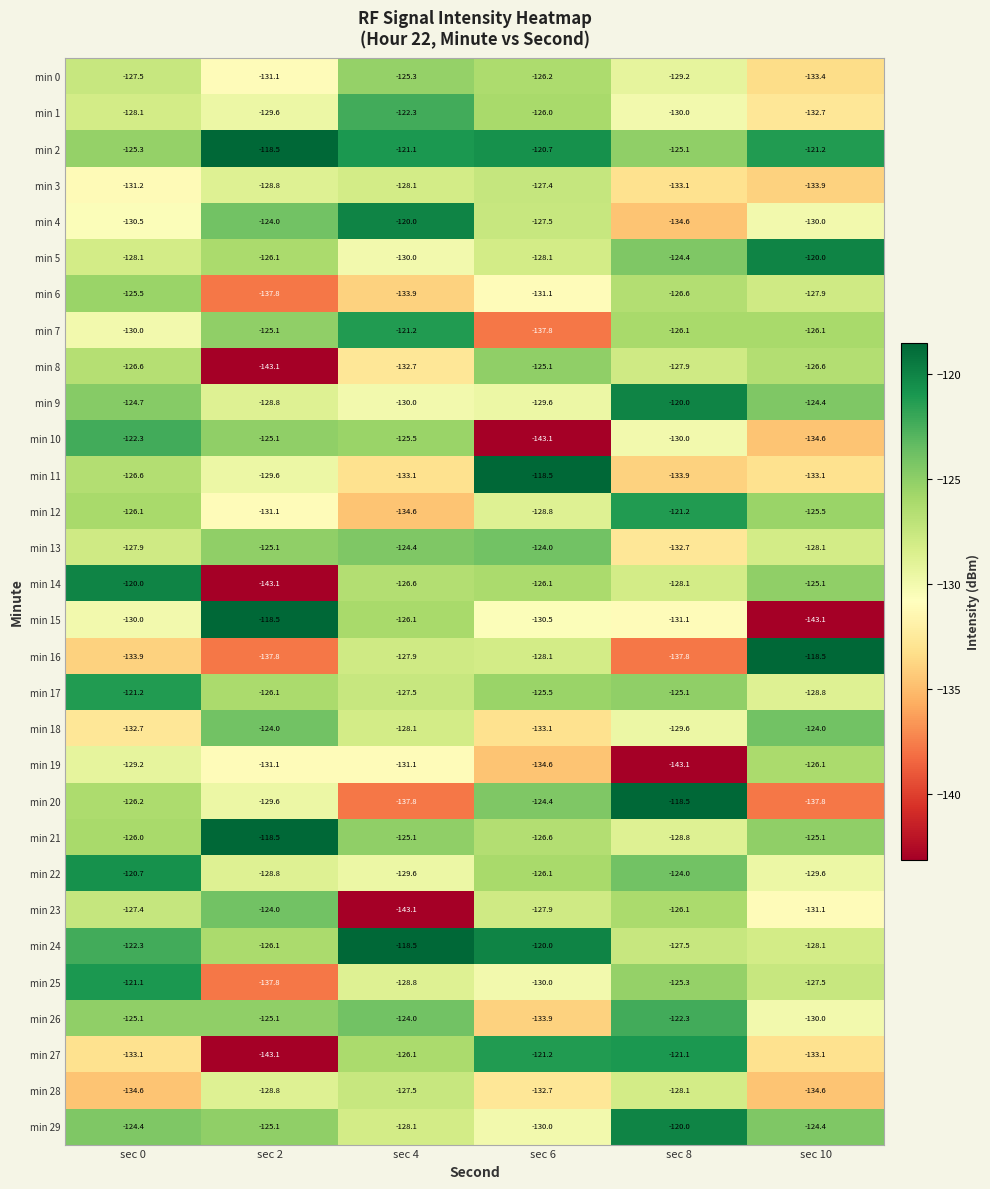

Which series changed the most between sec 4 and sec 8?

min 20